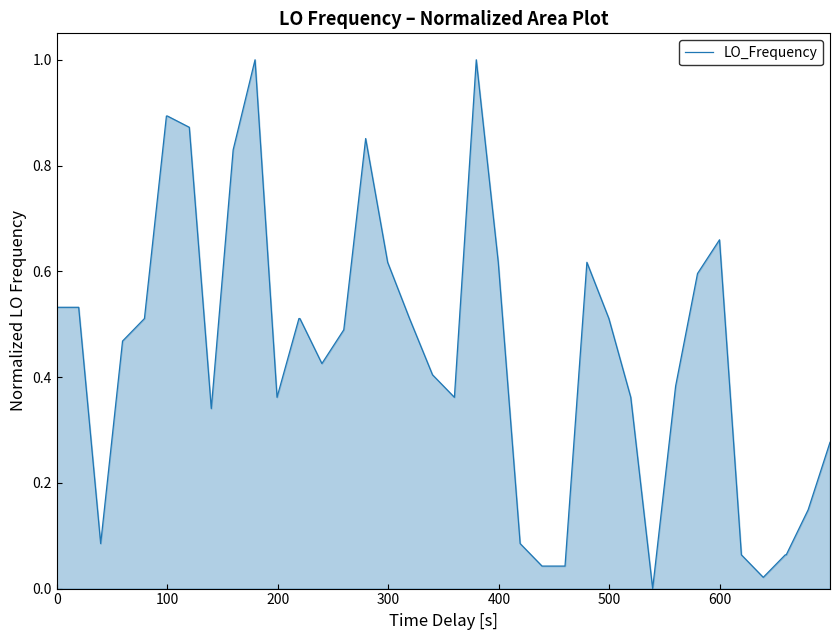

What is the greatest value displayed?

1.0